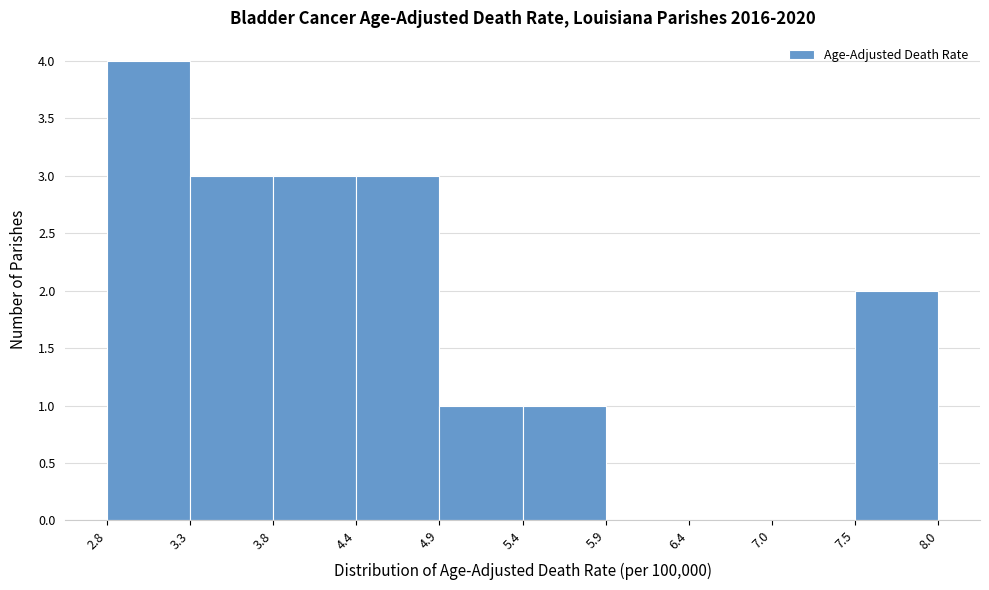

Reading left to right, list every bar in this chart as the range it spans on the x-axis followed by its height. The values are not printed on the chart, so give them approximately, as read against the axis.

2.8 to 3.3: 4
3.3 to 3.8: 3
3.8 to 4.4: 3
4.4 to 4.9: 3
4.9 to 5.4: 1
5.4 to 5.9: 1
5.9 to 6.4: 0
6.4 to 7.0: 0
7.0 to 7.5: 0
7.5 to 8.0: 2